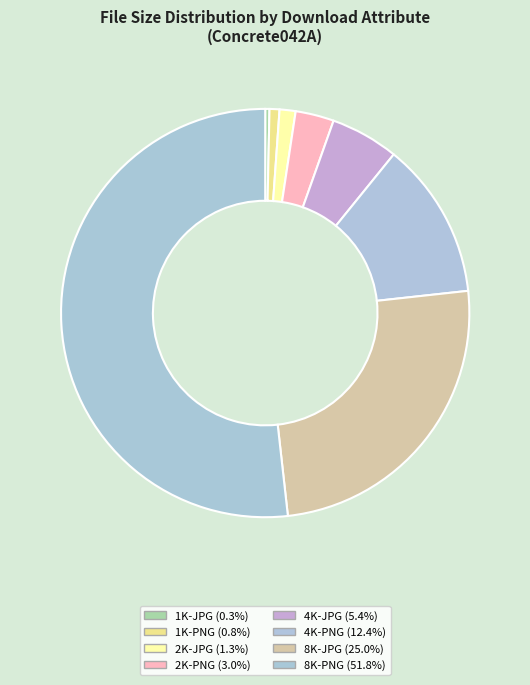

How many segments does this pie chart have?

8